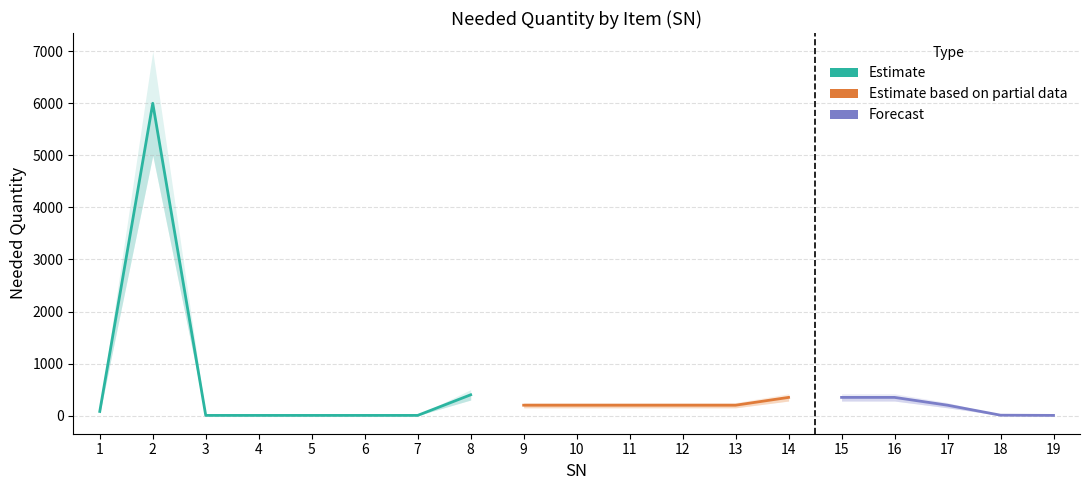

What value does the data have at 9, to the nearest 10?

200